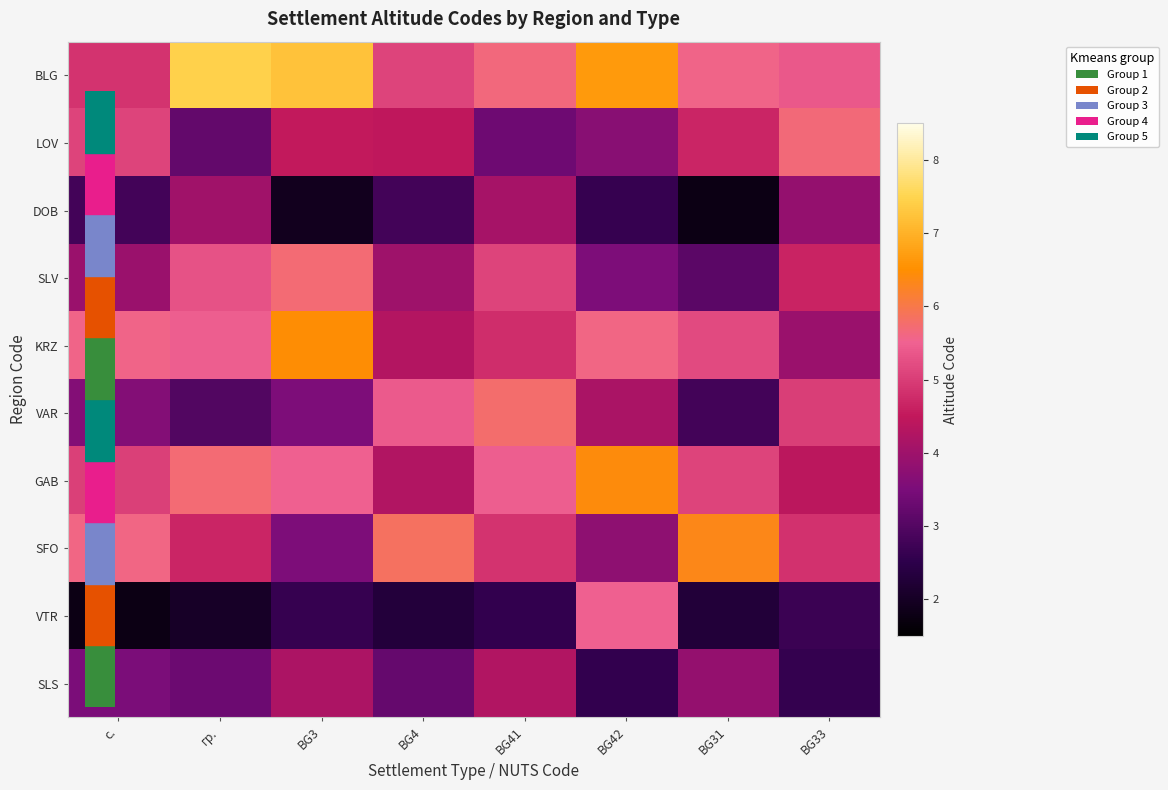

Reading left to right, what are all the values shown in this chart?

BLG: с.=4.9	гр.=7.5	BG3=7.2	BG4=5.1	BG41=5.7	BG42=6.7	BG31=5.6	BG33=5.4
LOV: с.=5.1	гр.=3.2	BG3=4.5	BG4=4.5	BG41=3.3	BG42=3.7	BG31=4.7	BG33=5.7
DOB: с.=2.8	гр.=4.0	BG3=1.9	BG4=2.8	BG41=4.1	BG42=2.6	BG31=1.8	BG33=3.9
SLV: с.=4.0	гр.=5.3	BG3=5.7	BG4=4.0	BG41=5.1	BG42=3.5	BG31=3.1	BG33=4.7
KRZ: с.=5.6	гр.=5.4	BG3=6.5	BG4=4.3	BG41=4.8	BG42=5.6	BG31=5.2	BG33=3.9
VAR: с.=3.6	гр.=3.0	BG3=3.5	BG4=5.4	BG41=5.8	BG42=4.2	BG31=2.8	BG33=5.0
GAB: с.=5.0	гр.=5.7	BG3=5.5	BG4=4.3	BG41=5.4	BG42=6.4	BG31=5.1	BG33=4.4
SFO: с.=5.6	гр.=4.7	BG3=3.5	BG4=5.8	BG41=4.9	BG42=3.8	BG31=6.3	BG33=4.9
VTR: с.=1.8	гр.=2.0	BG3=2.6	BG4=2.3	BG41=2.6	BG42=5.5	BG31=2.3	BG33=2.7
SLS: с.=3.5	гр.=3.3	BG3=4.2	BG4=3.2	BG41=4.3	BG42=2.6	BG31=3.9	BG33=2.6